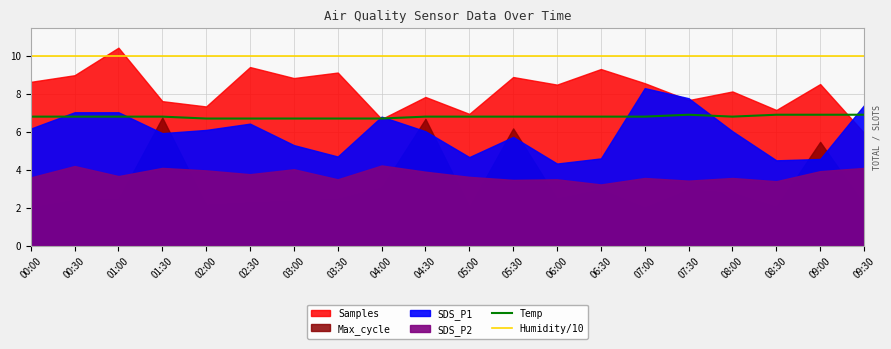

What is the approximate value of Temp at 00:30?

6.8